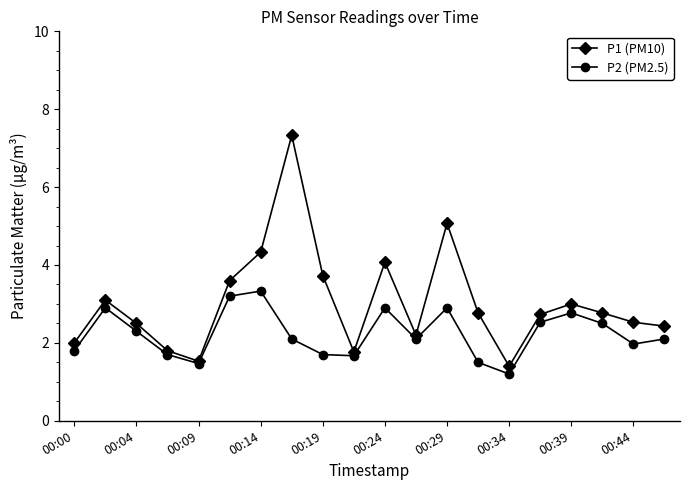

List the series in order of their overall mean, lowest first.

P2 (PM2.5), P1 (PM10)